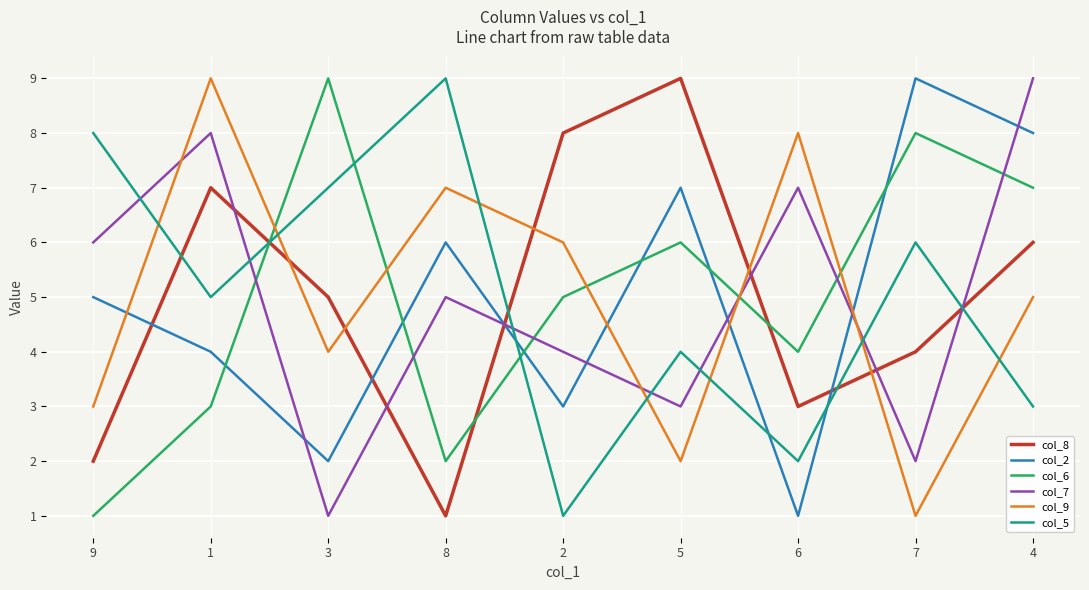

Which category has the lowest value in the col_8 series?

8